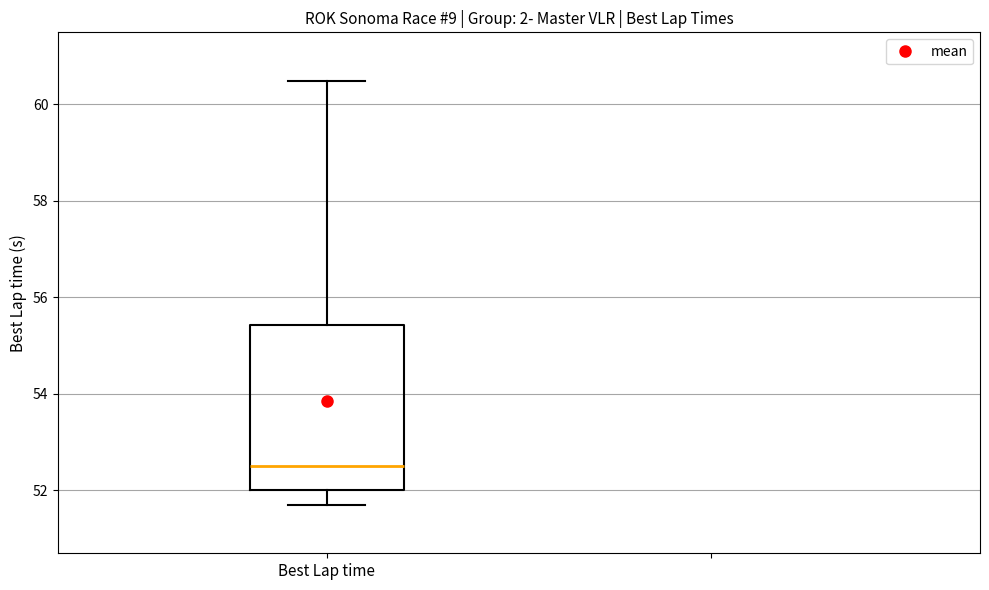

Where does the lower whisker of the box for Best Lap time end on the y-axis? The values are not printed on the chart, so give them approximately, as read against the axis.

51.6